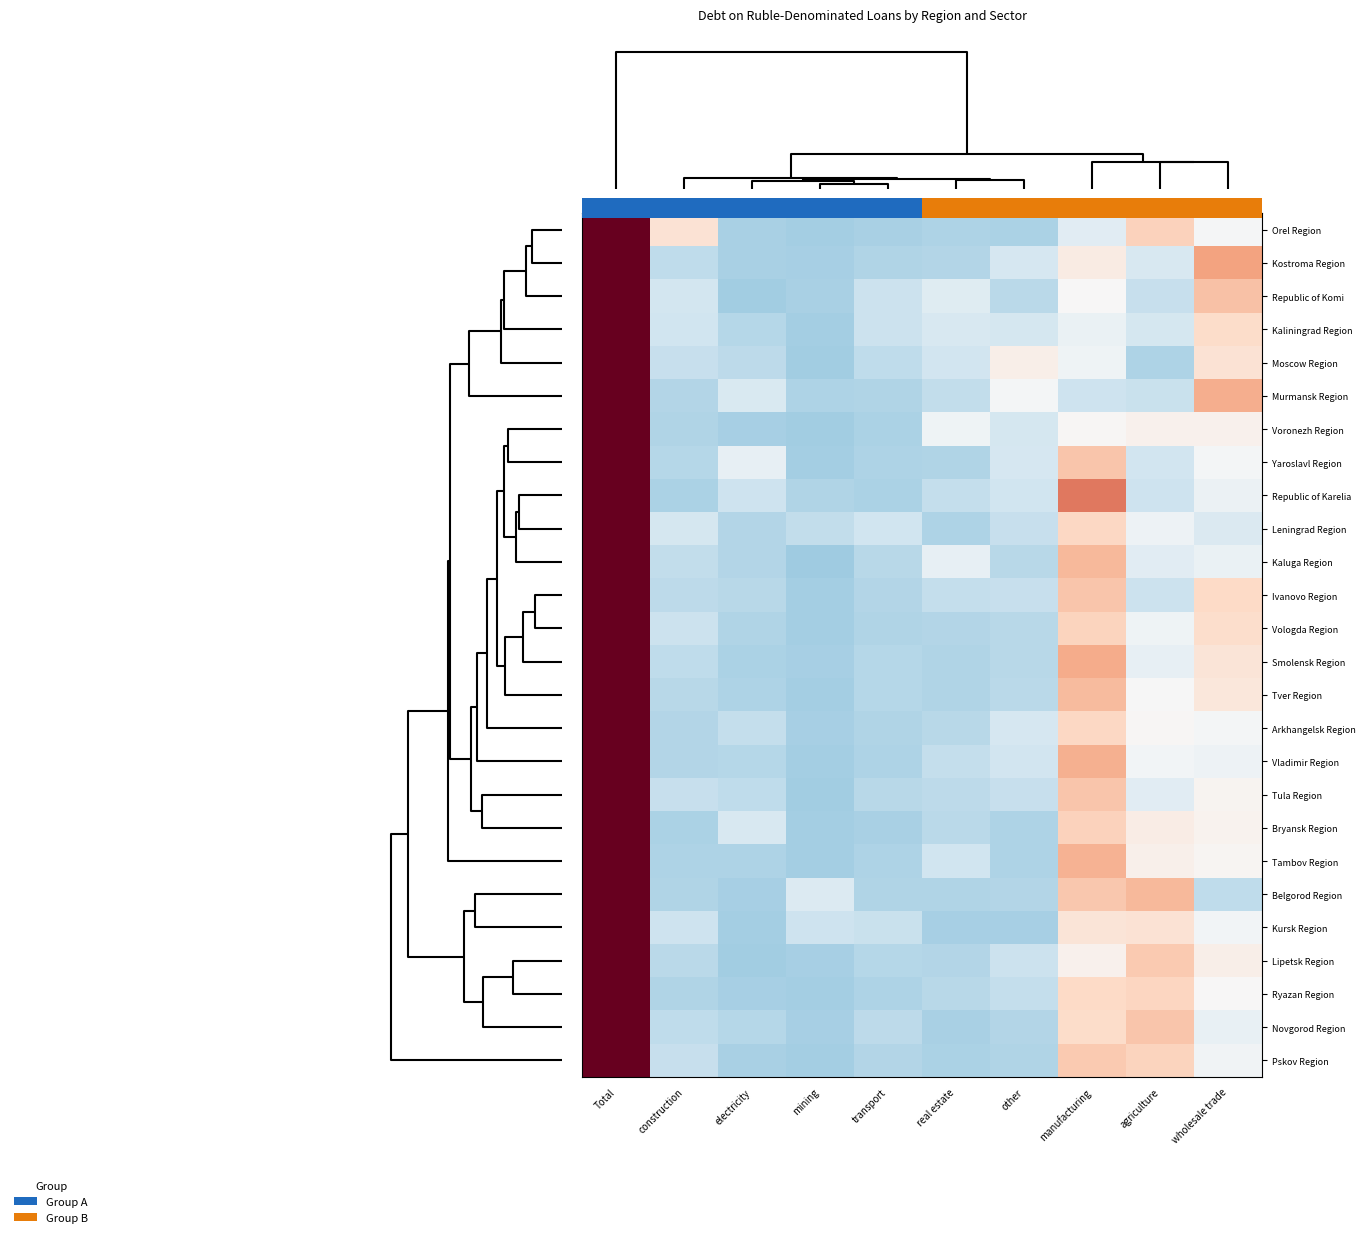

List the series in order of their peak value, lowest first.

Republic of Karelia, Belgorod Region, Smolensk Region, Kostroma Region, Pskov Region, Tambov Region, Tver Region, Novgorod Region, Ryazan Region, Ivanovo Region, Orel Region, Vladimir Region, Vologda Region, Lipetsk Region, Murmansk Region, Bryansk Region, Kaluga Region, Republic of Komi, Yaroslavl Region, Tula Region, Kursk Region, Arkhangelsk Region, Voronezh Region, Moscow Region, Leningrad Region, Kaliningrad Region